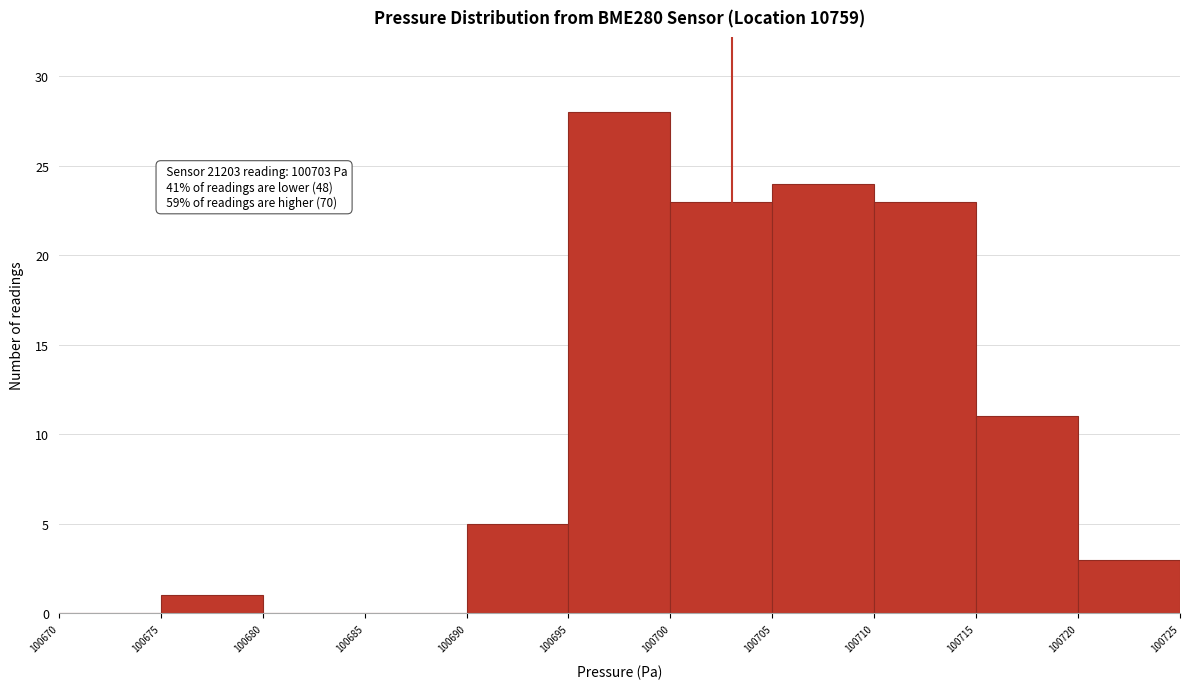

Which range on the x-axis has the tallest bar?

100695 to 100700